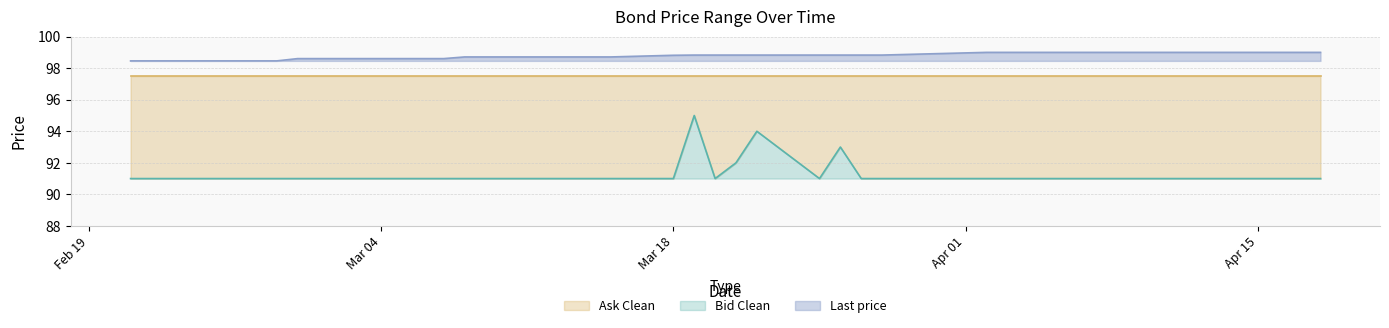

Which category has the highest value across all series?

2024-04-18